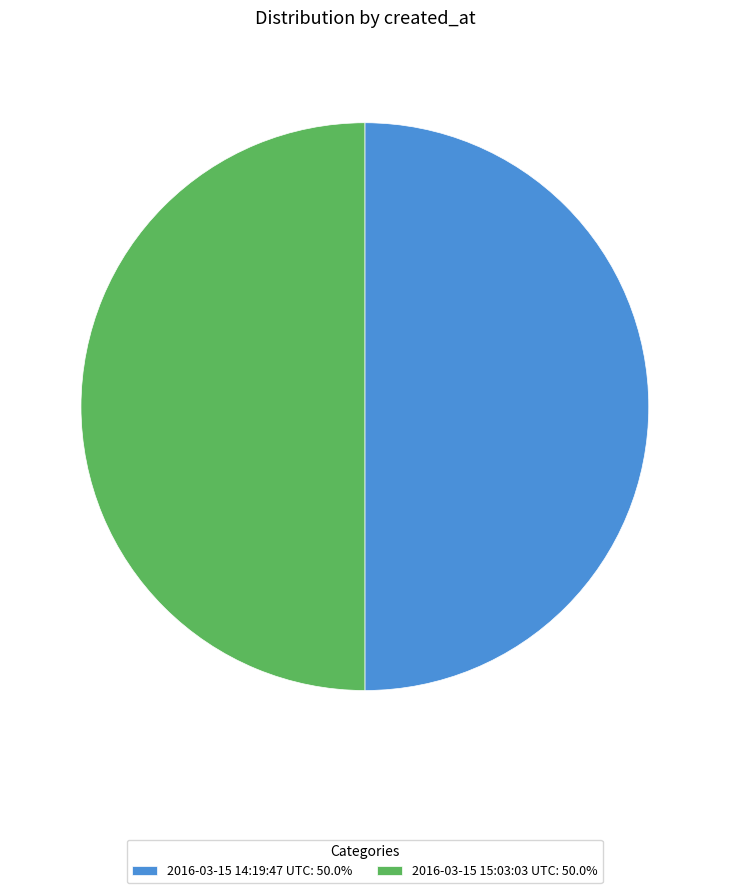

What is the ratio of the value at 2016-03-15 15:03:03 UTC: 50.0% to the value at 2016-03-15 14:19:47 UTC: 50.0%?

1.0